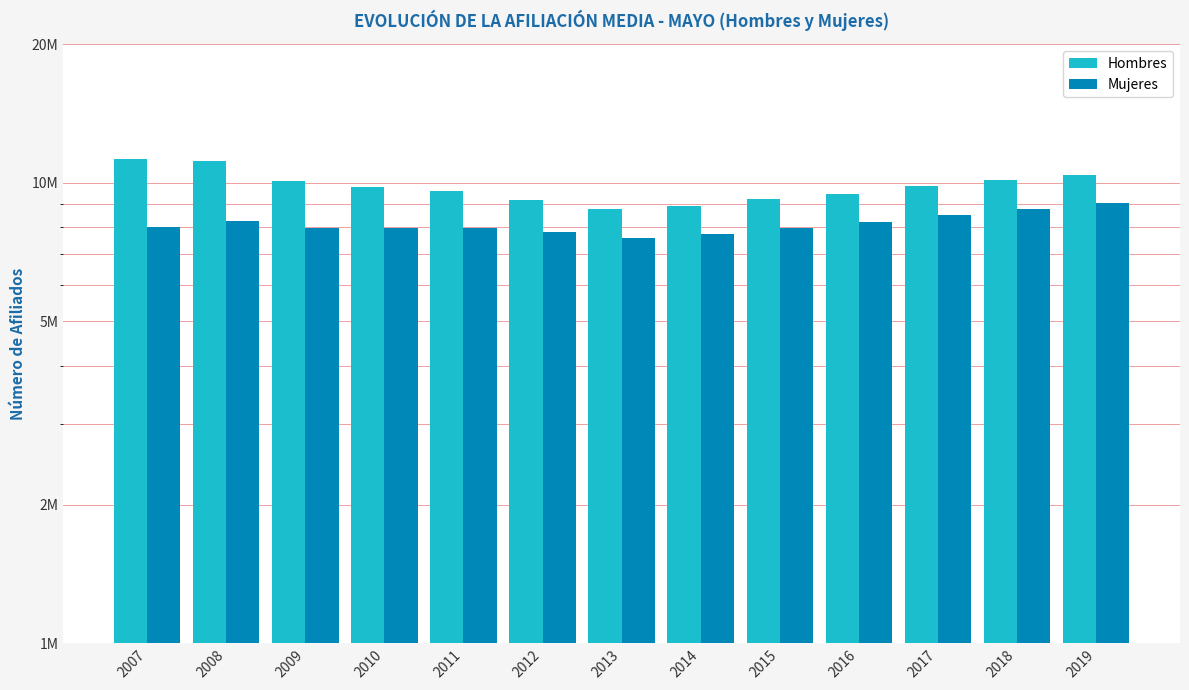

List the labels in order of Hombres value, largest first.

2007, 2008, 2019, 2018, 2009, 2017, 2010, 2011, 2016, 2015, 2012, 2014, 2013